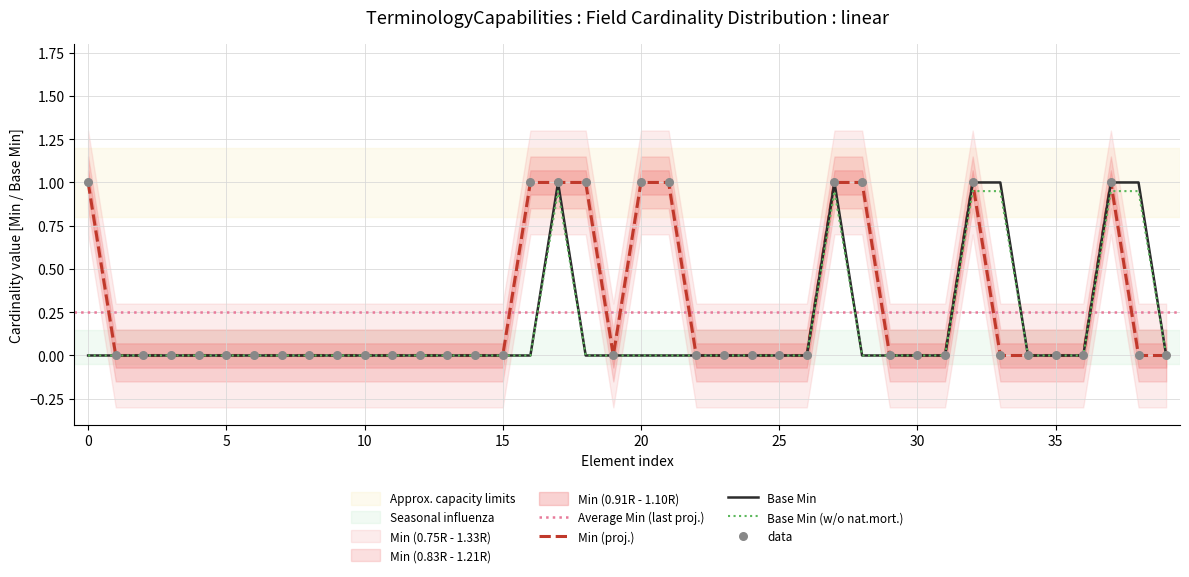

Which series reaches the minimum Y coordinate?

Base Min